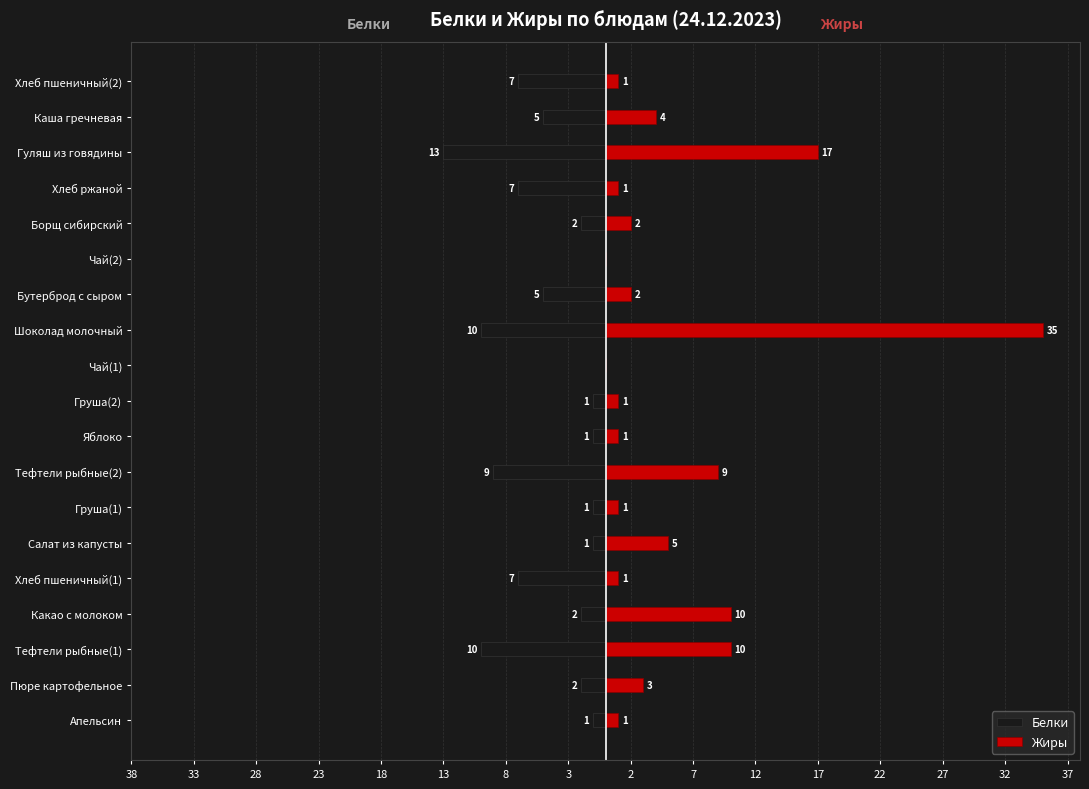

The value of Жиры at Хлеб пшеничный(2) is 1. True or false?

False